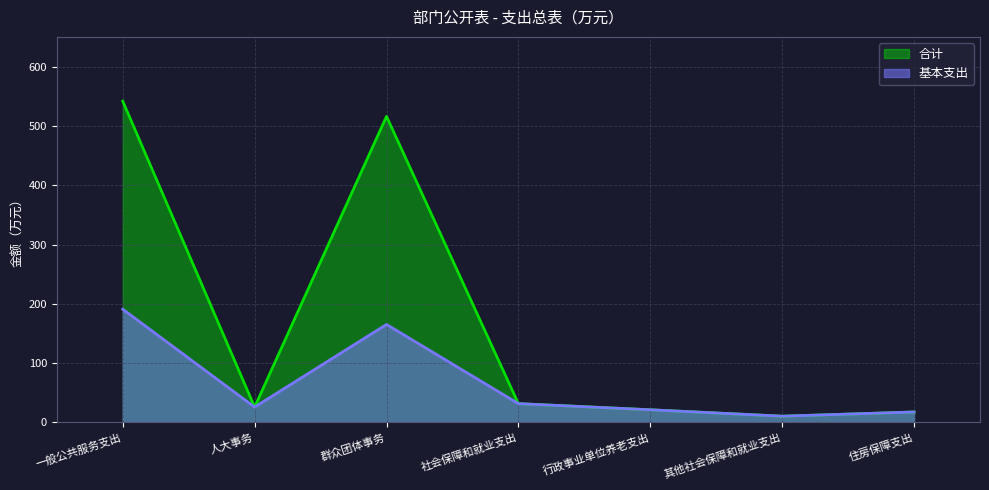

How many values in the 合计 series exceed 25?

4